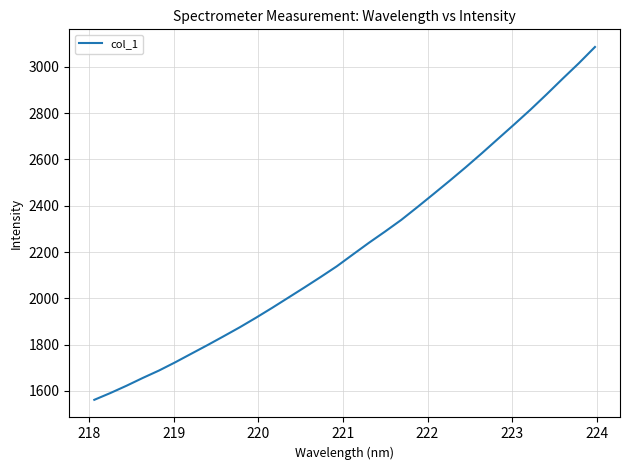

Count the number of values greater than 2189.

16